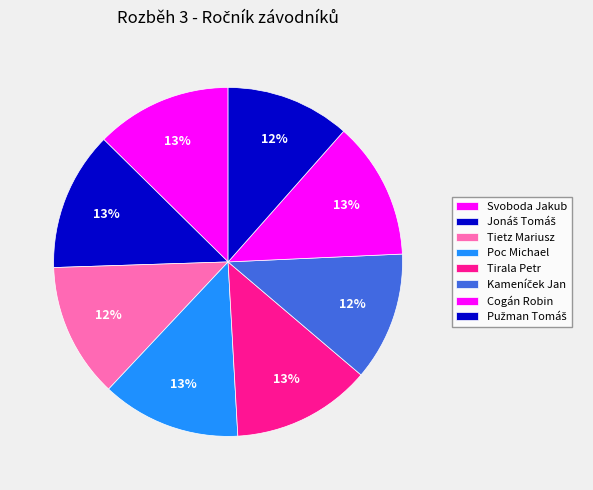

How many segments does this pie chart have?

8